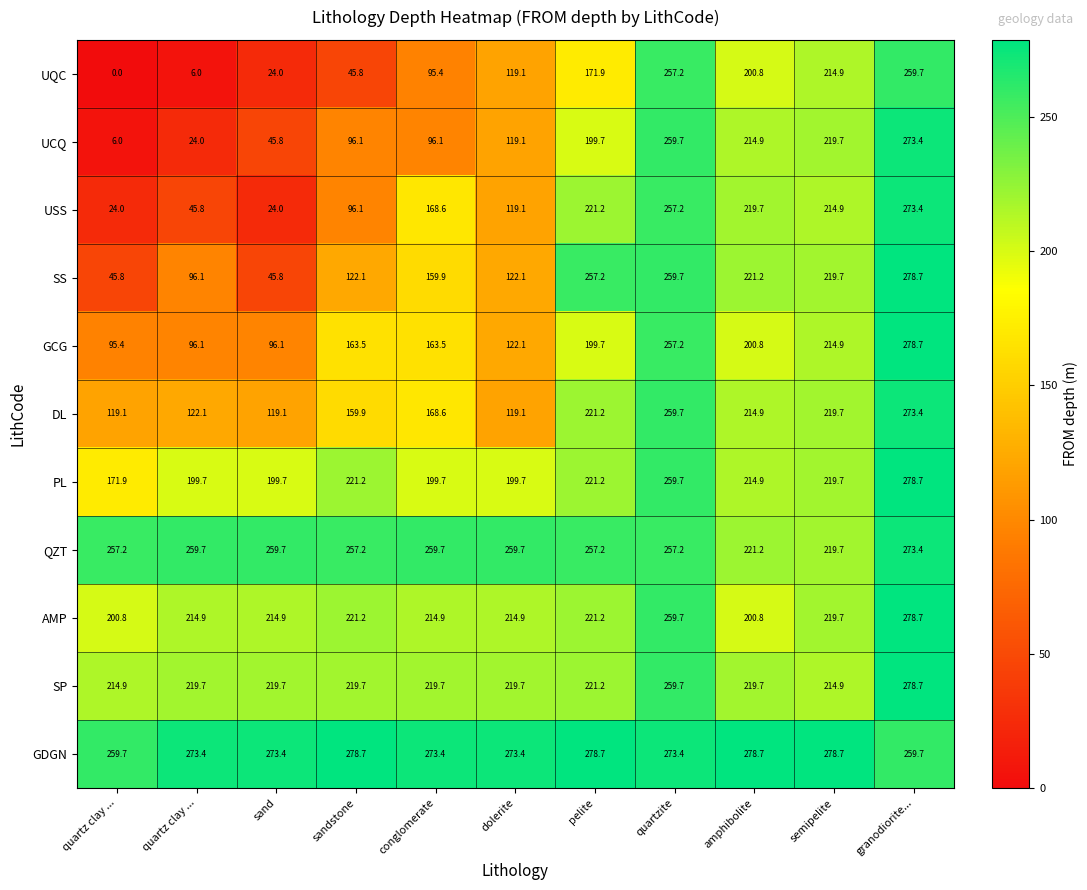

How many values in the GCG series exceed 163?

7